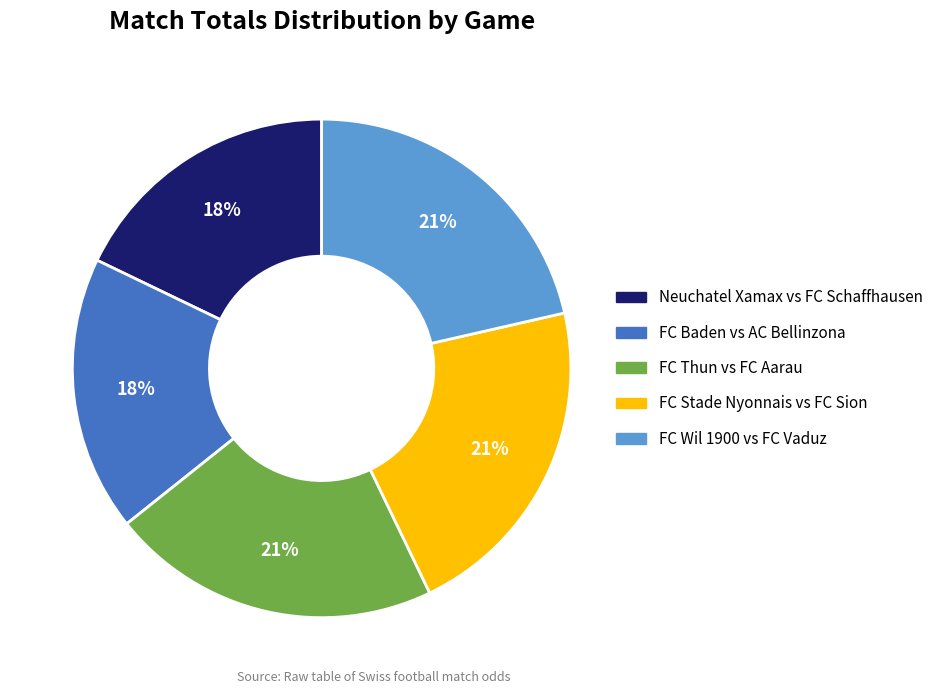

To the nearest percent, what is the average slice percentage?

20%